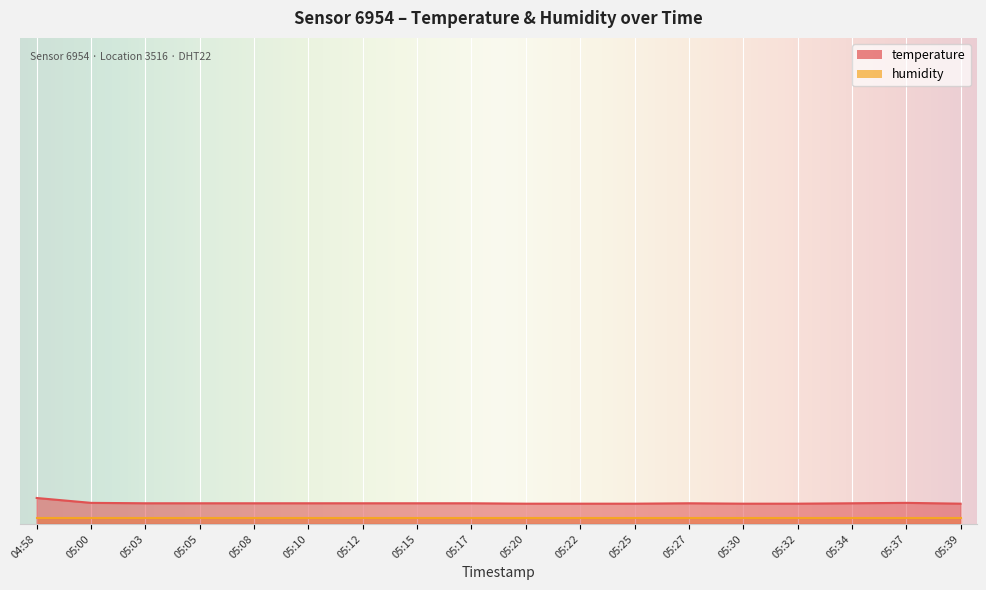

What position from the left is 05:08?

5